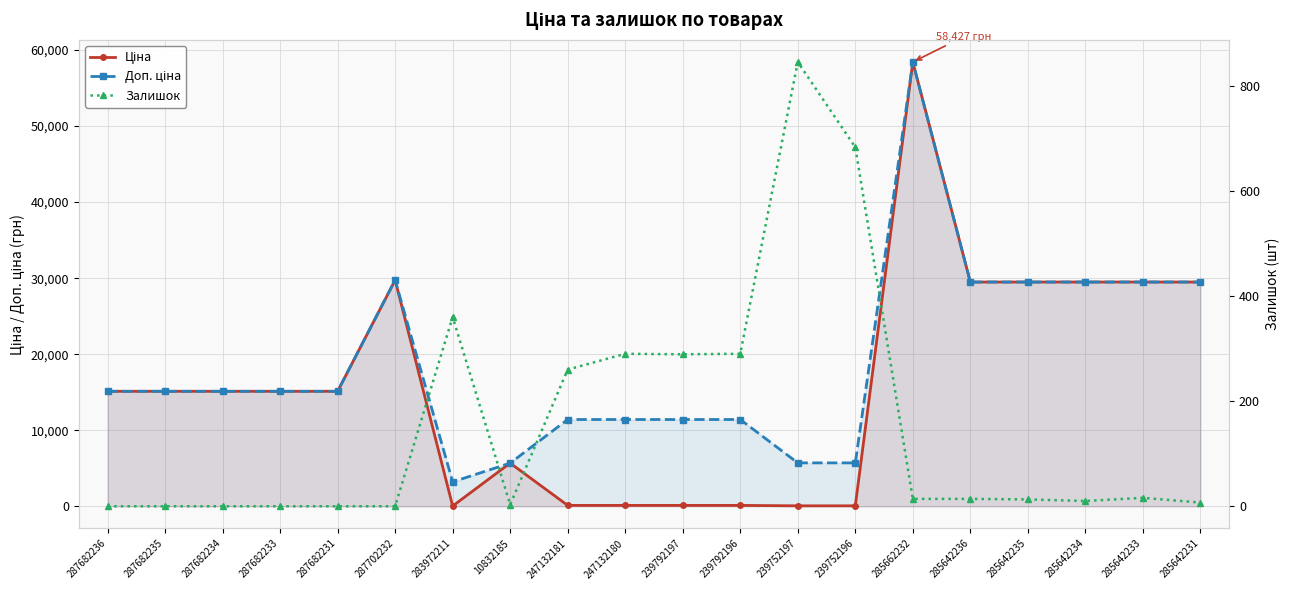

At which label does Доп. ціна reach its peak?

285662232